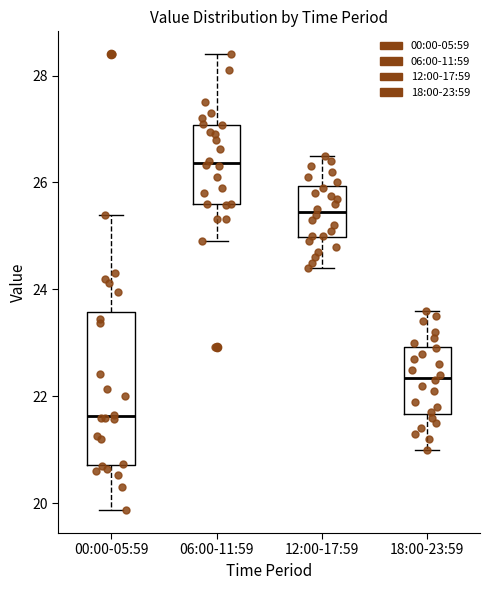

Which box's median line is the lowest?

00:00-05:59